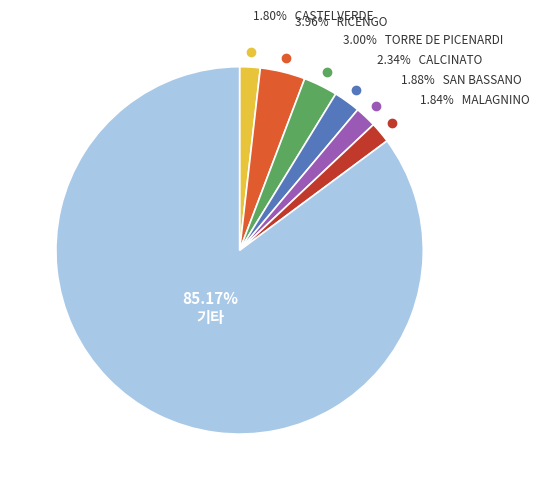

Does any single category account for the majority?

Yes